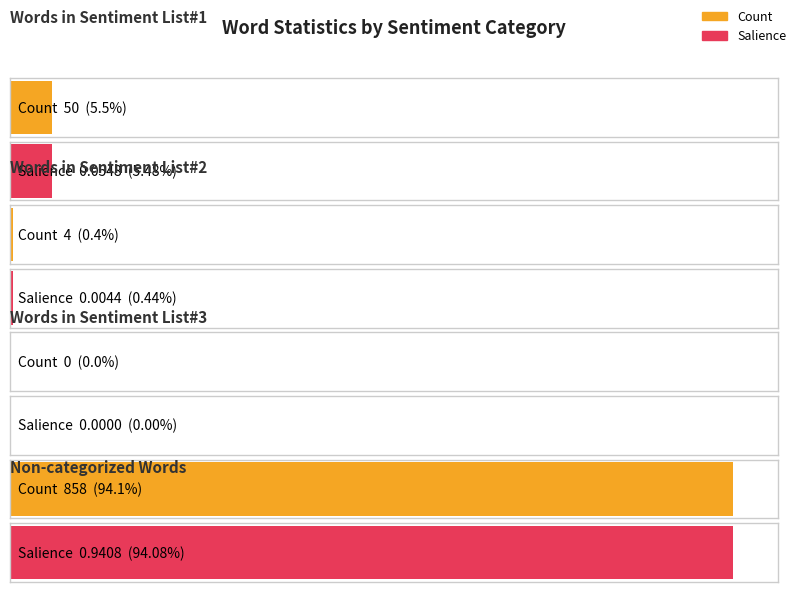

Where is Count nearest to the value 429?

Words in Sentiment List#1